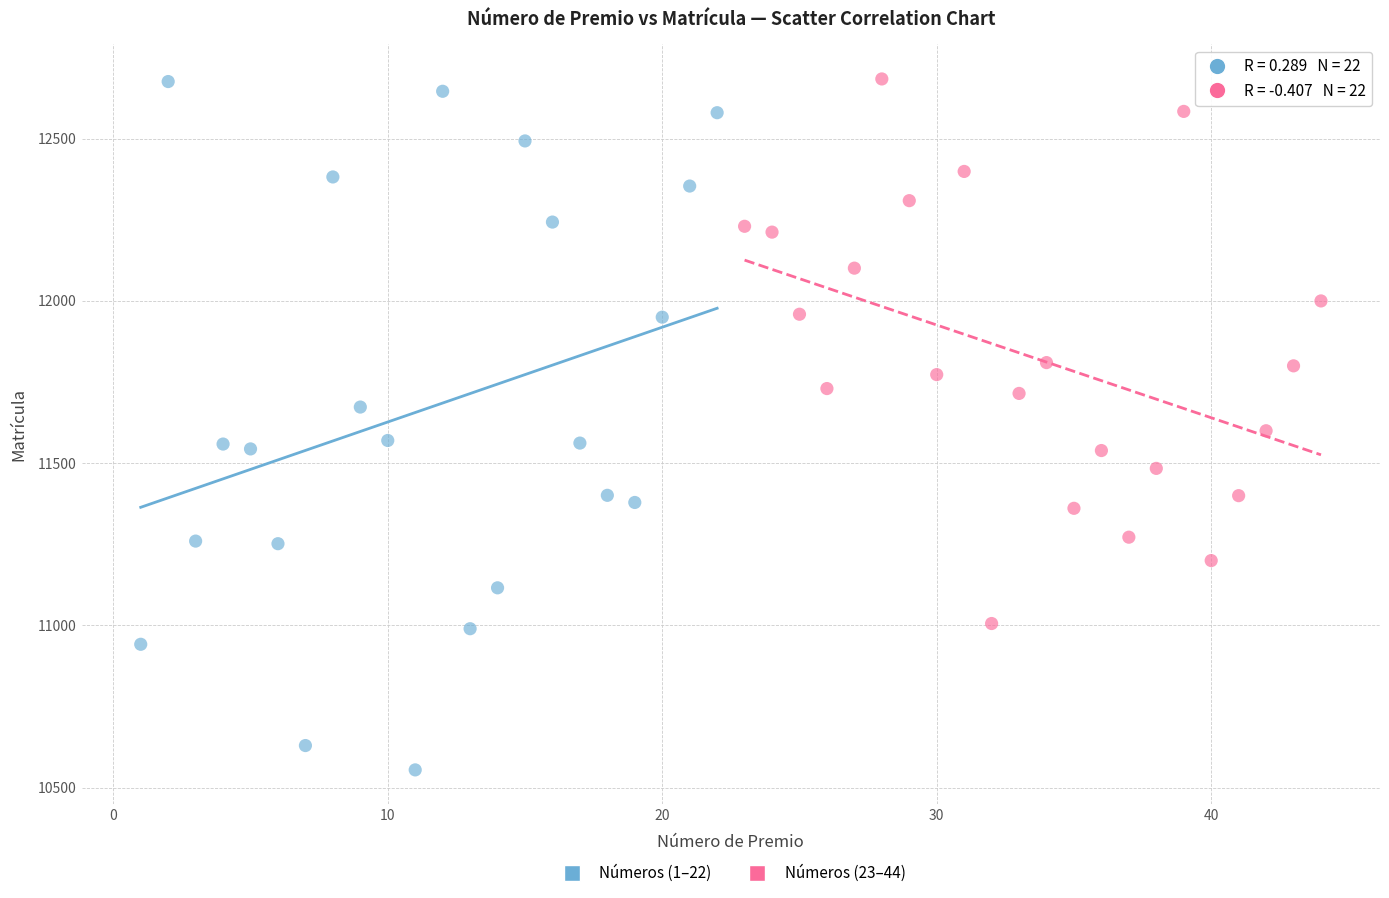

Which series has the largest Y range (max minus min)?

Números (1–22)